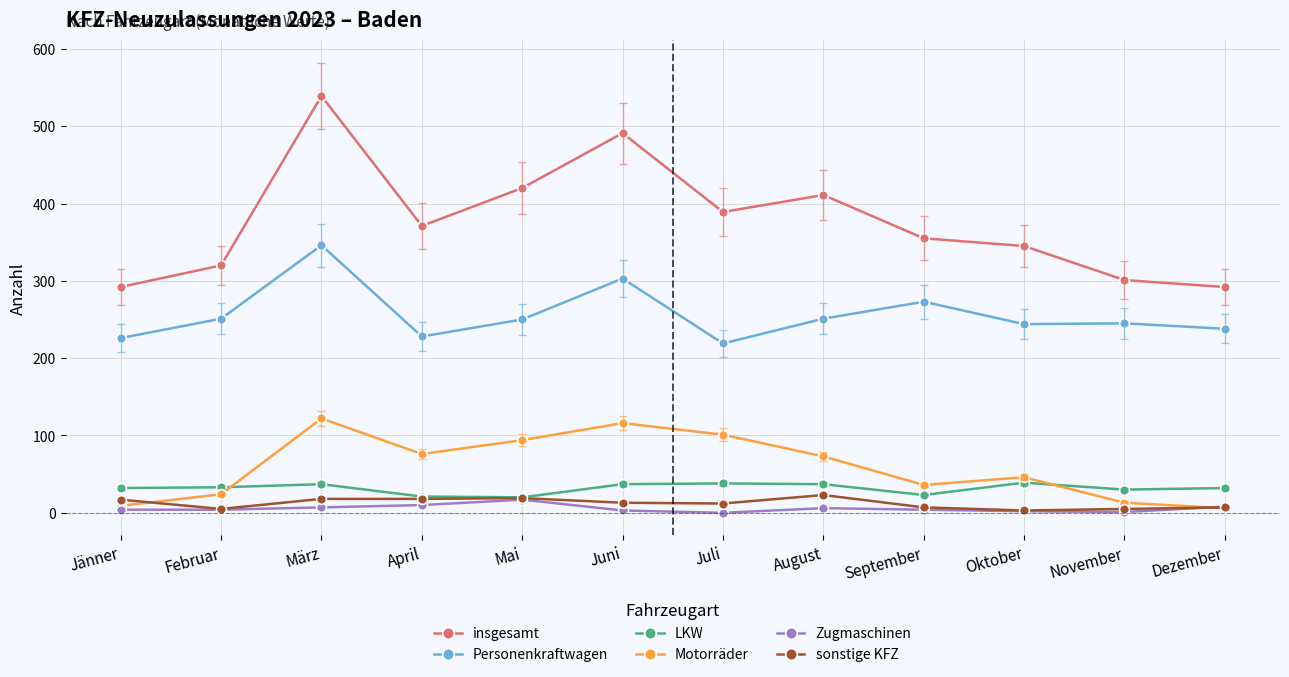

True or false: Motorräder has more than 0 points higher than both neighbors.

True